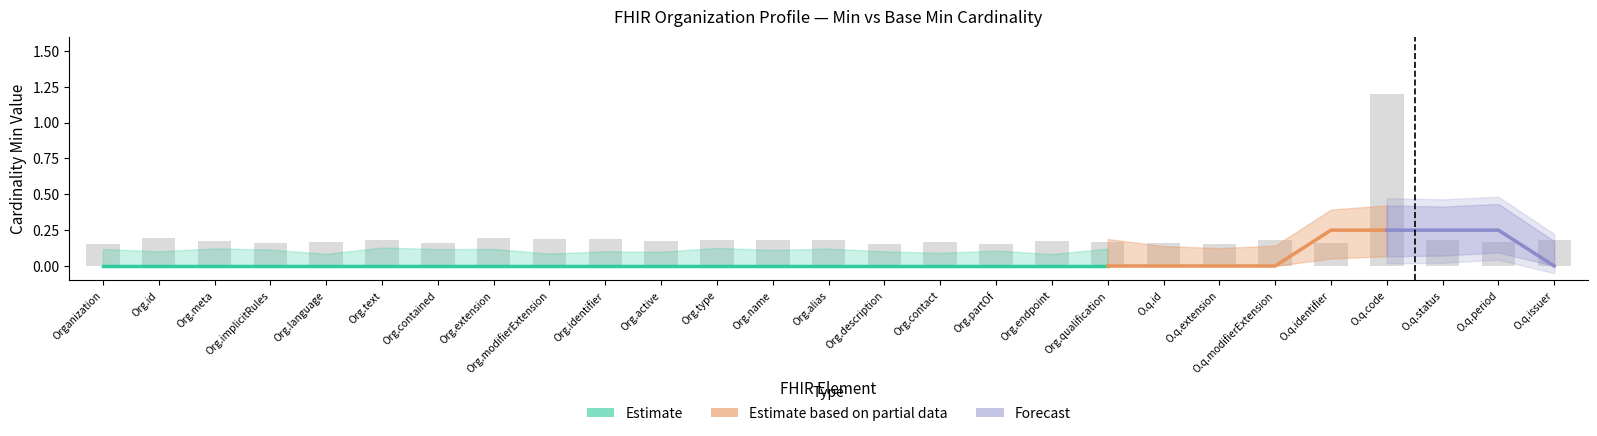

What is the label of the 2nd bar from the right?

O.q.period